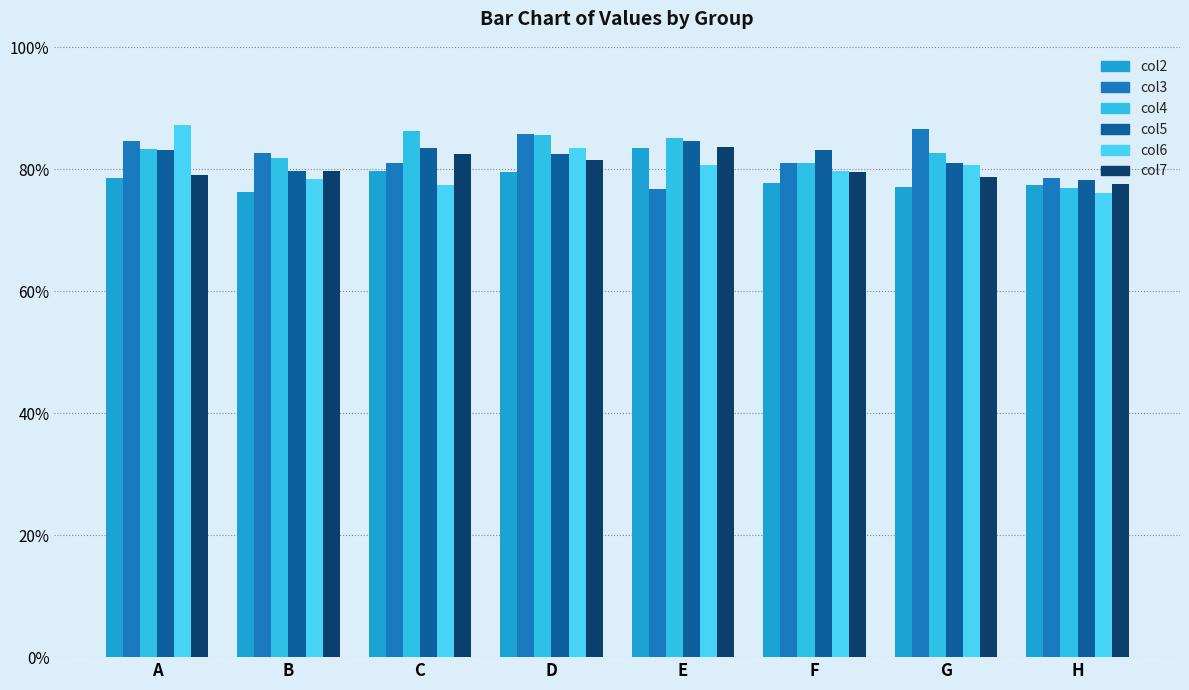

Rank the series at A from lowest to highest value.

col2, col7, col5, col4, col3, col6